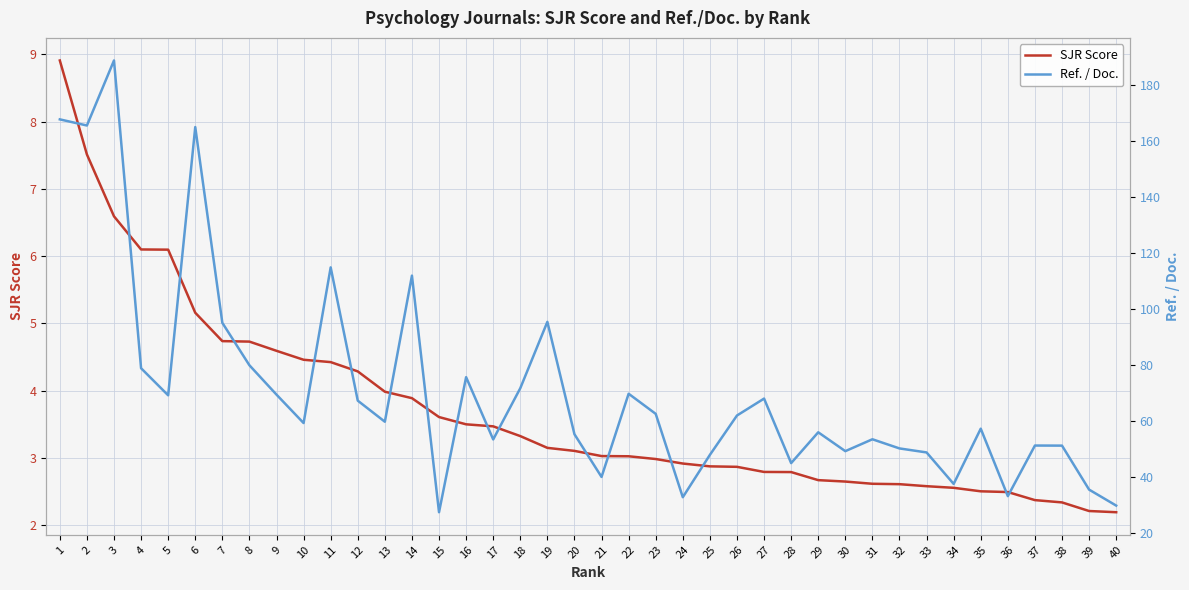

The value of SJR Score at 20 is 0.9. True or false?

False